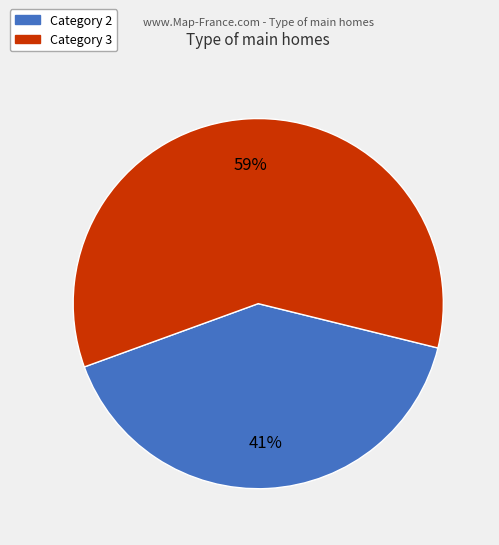

Is there any slice that represents more than half of the pie?

Yes